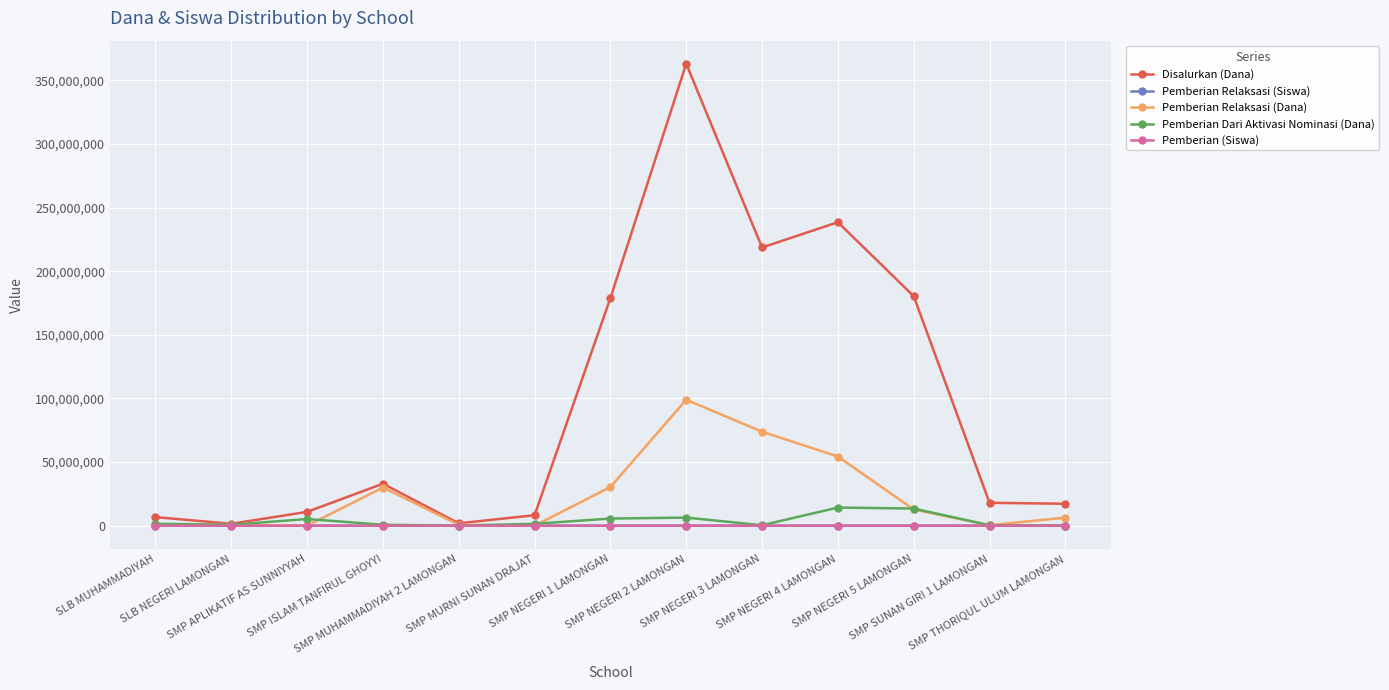

What is the sum of all Disalurkan (Dana) values?

1276875000